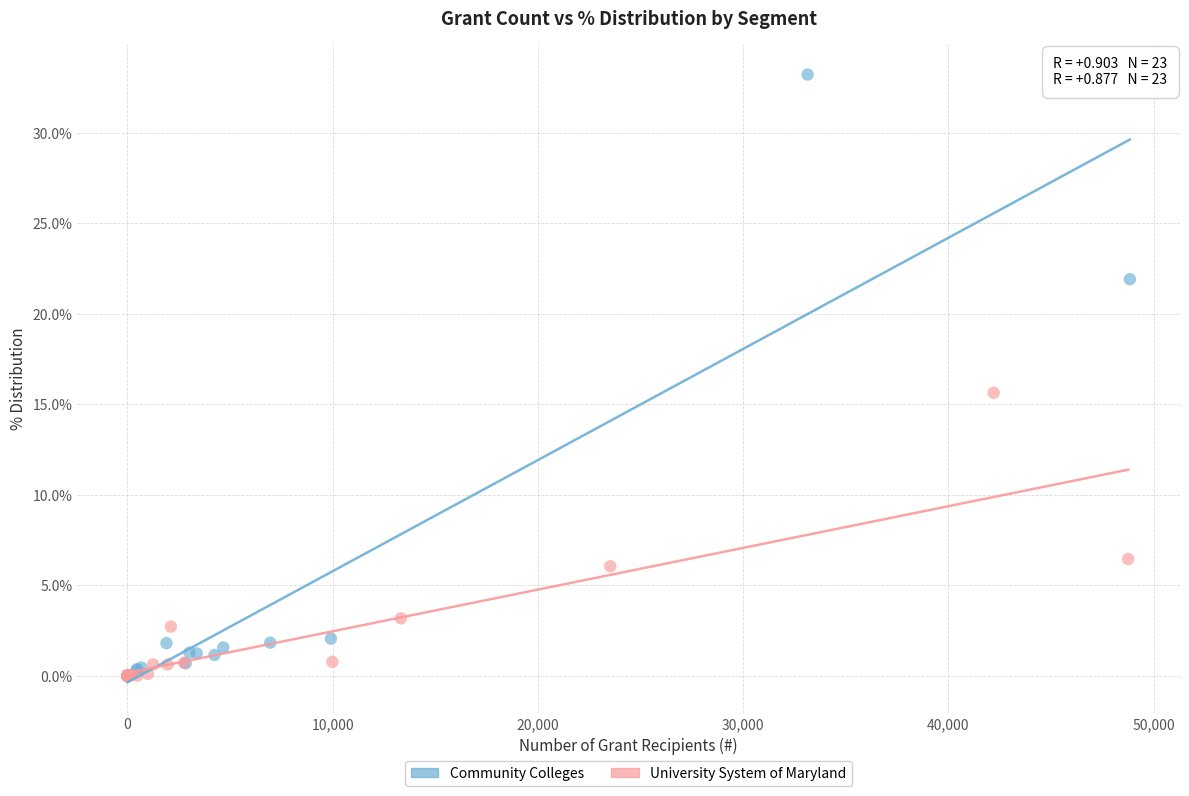

Which series reaches the maximum Y coordinate?

Community Colleges